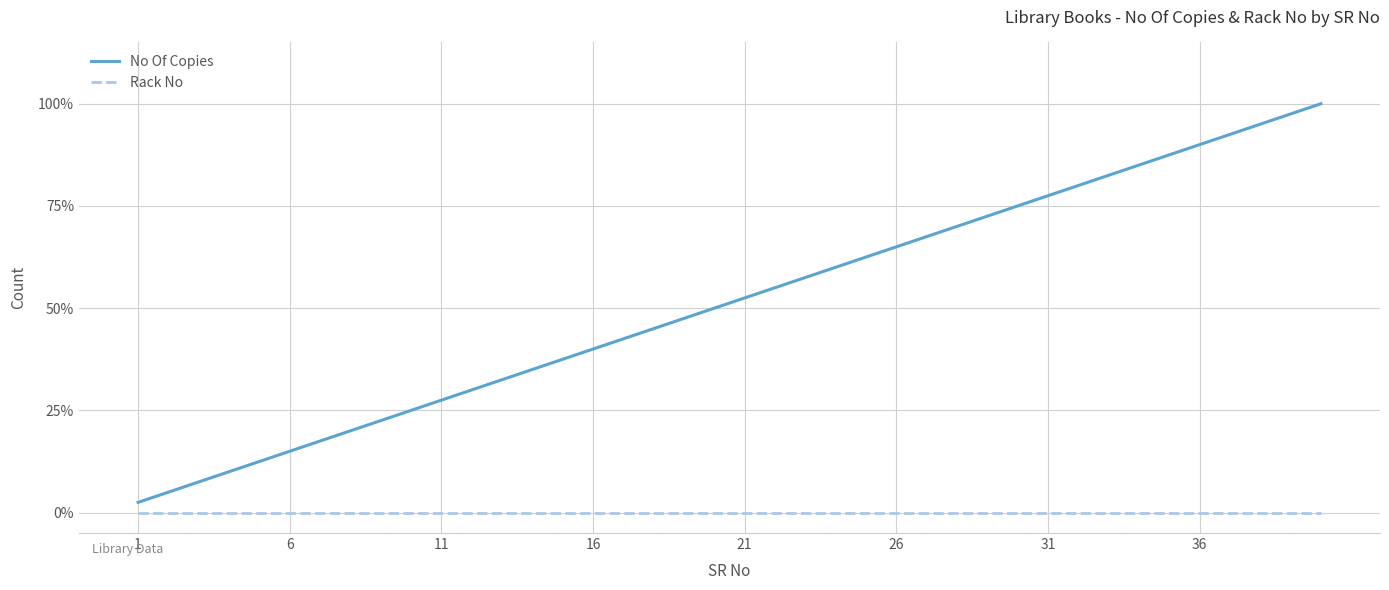

Which series has the widest spread of values?

No Of Copies